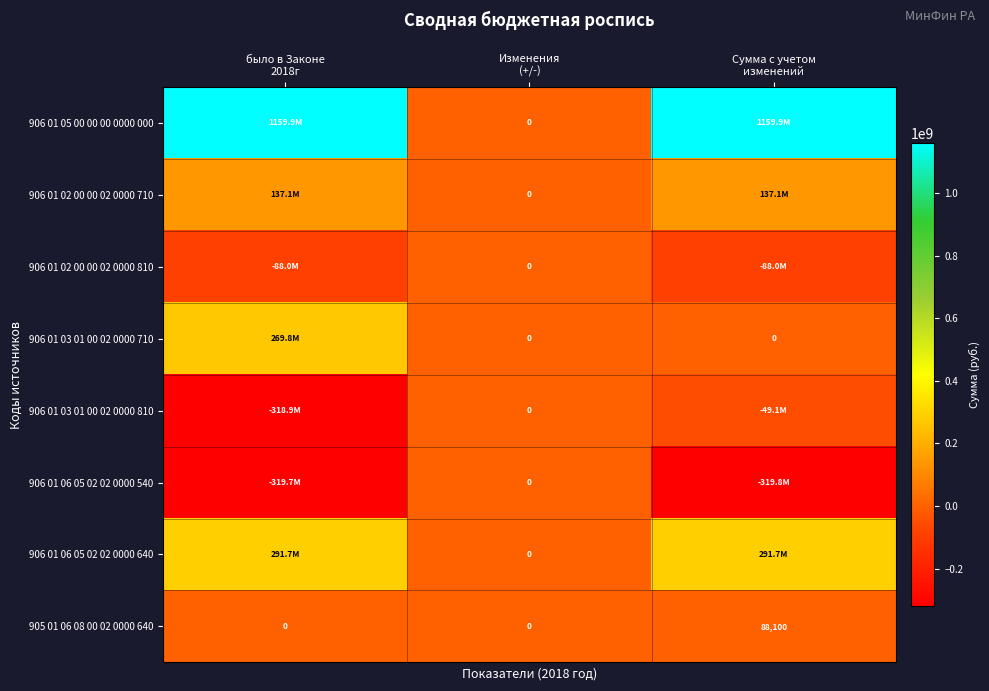

At how many categories does at least one series exceed 399345651?

2